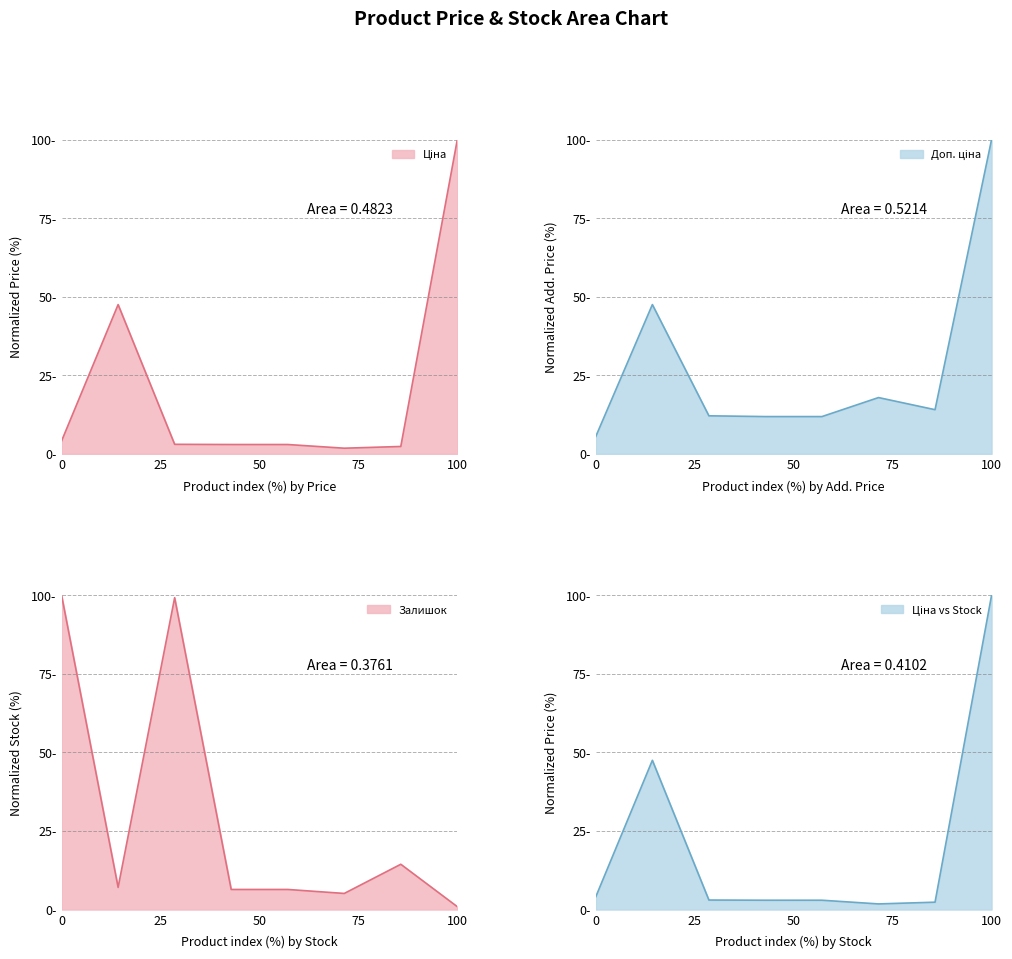

What is the value of the Ціна point at the 3rd from the left?

3.0